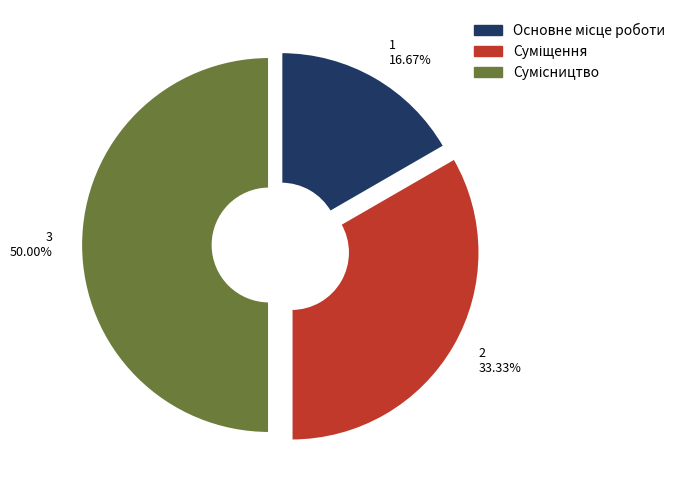

How many segments does this pie chart have?

3